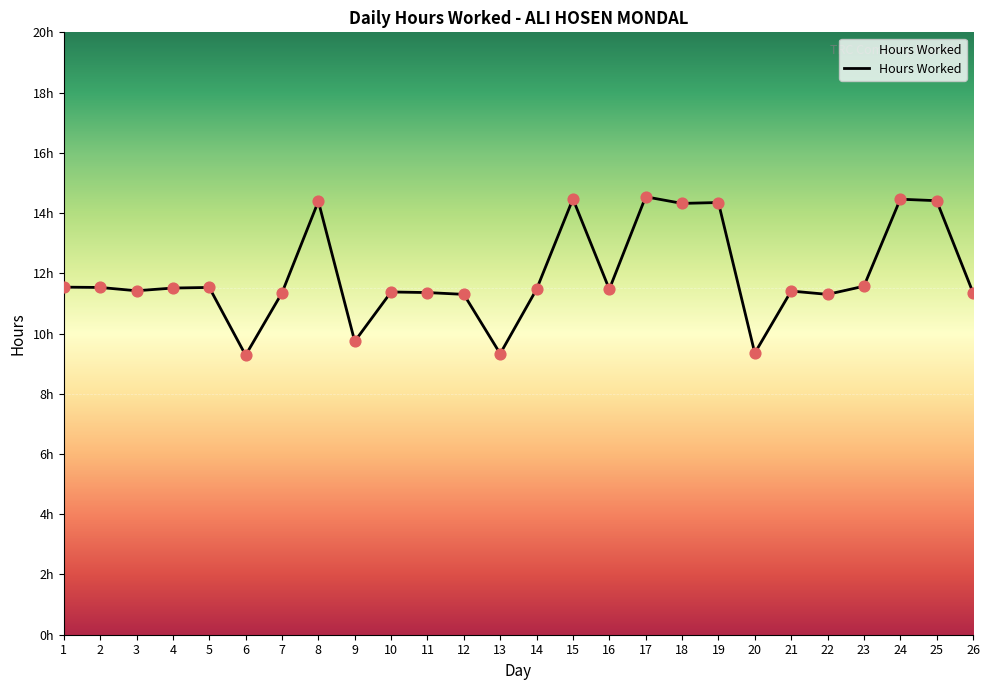

Which has a higher value, 11 or 4?

4